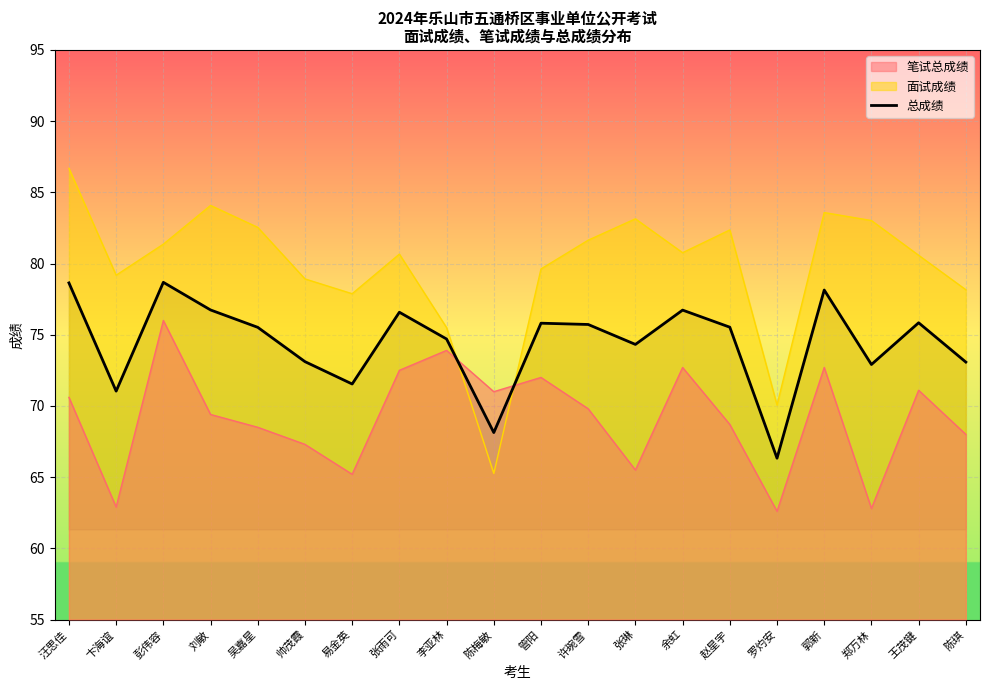

What is the change in value from 吴嘉星 to 郑万林?

-2.6